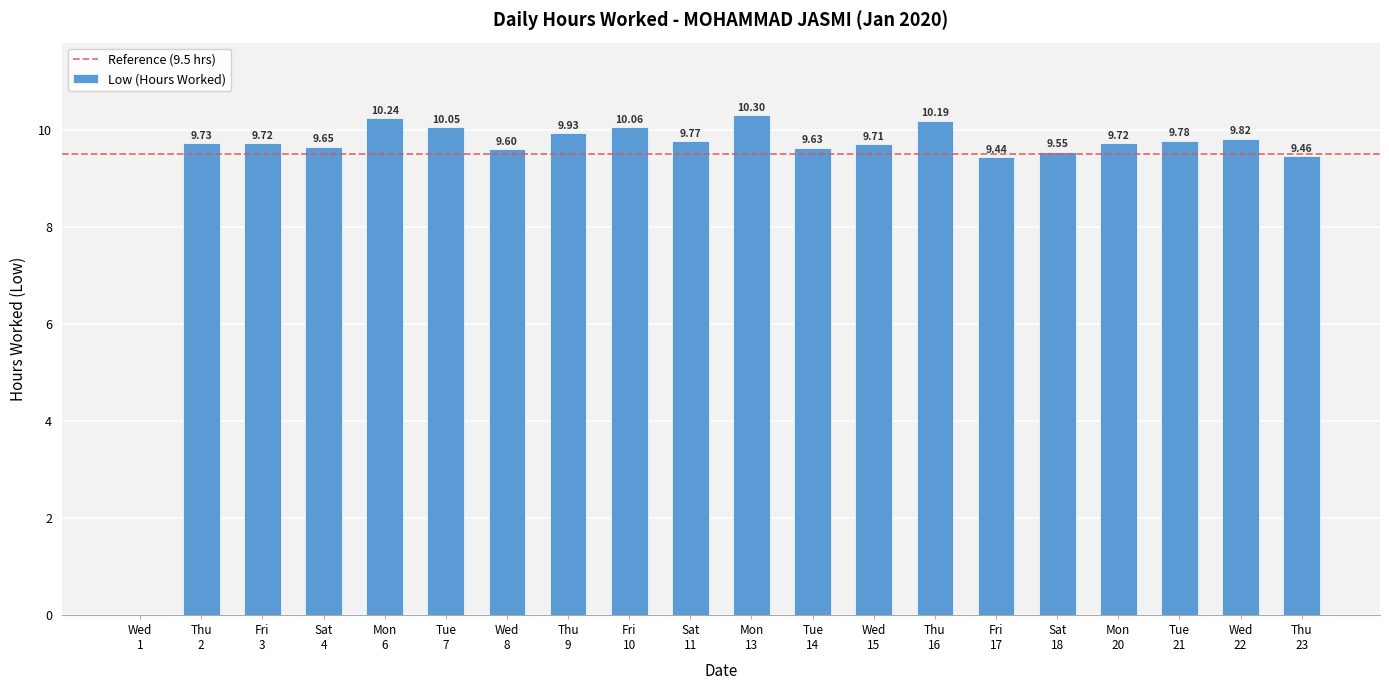

What is the difference between the maximum and second lowest values?

0.9